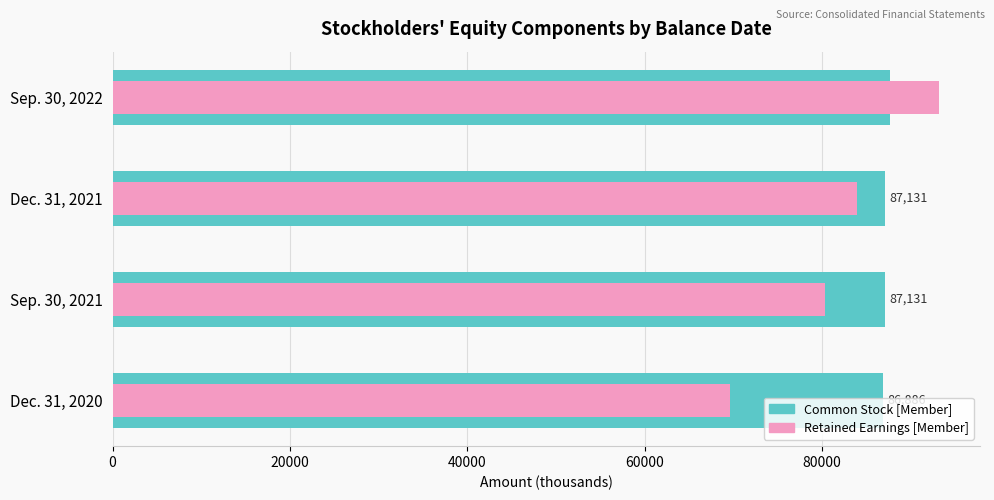

Reading right to left, extract all data points from this chart.

Common Stock [Member]: 87640	87131	87131	86886
Retained Earnings [Member]: 93166	83971	80376	69578